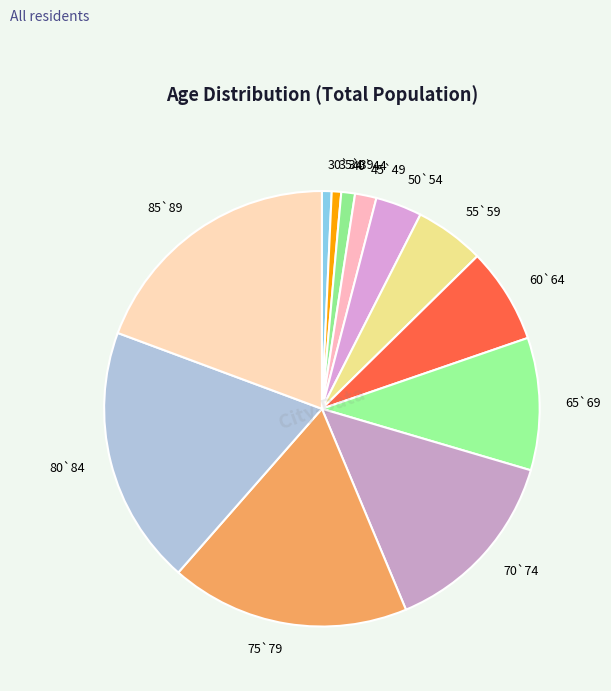

Is the sum of 40`44 and 30`34 greater than half?

No